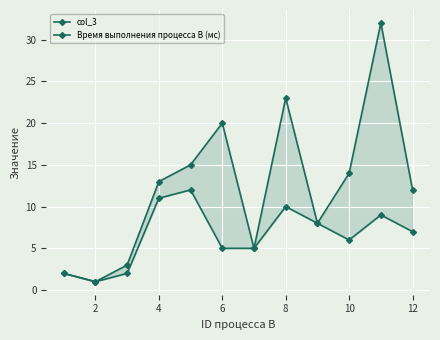

What is the average value of the col_3 series?

12